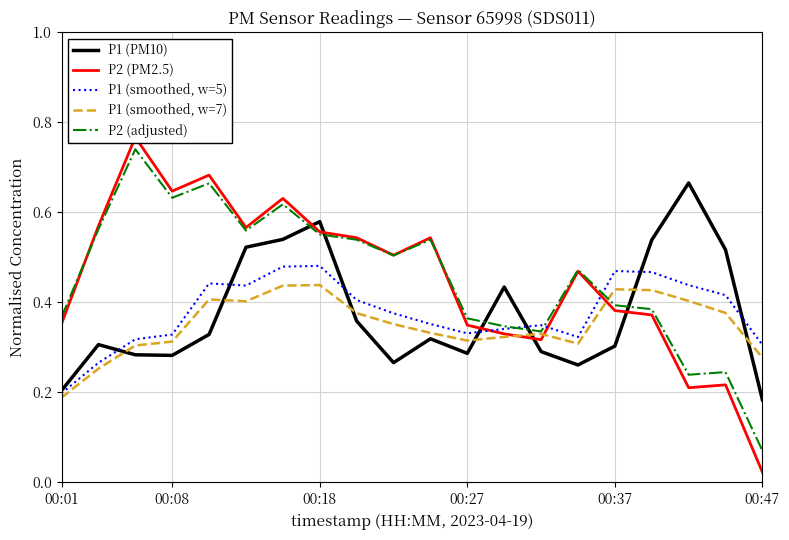

At 12, list the series in order from smallest to largest.

P1 (smoothed, w=7), P2 (PM2.5), P1 (smoothed, w=5), P2 (adjusted), P1 (PM10)